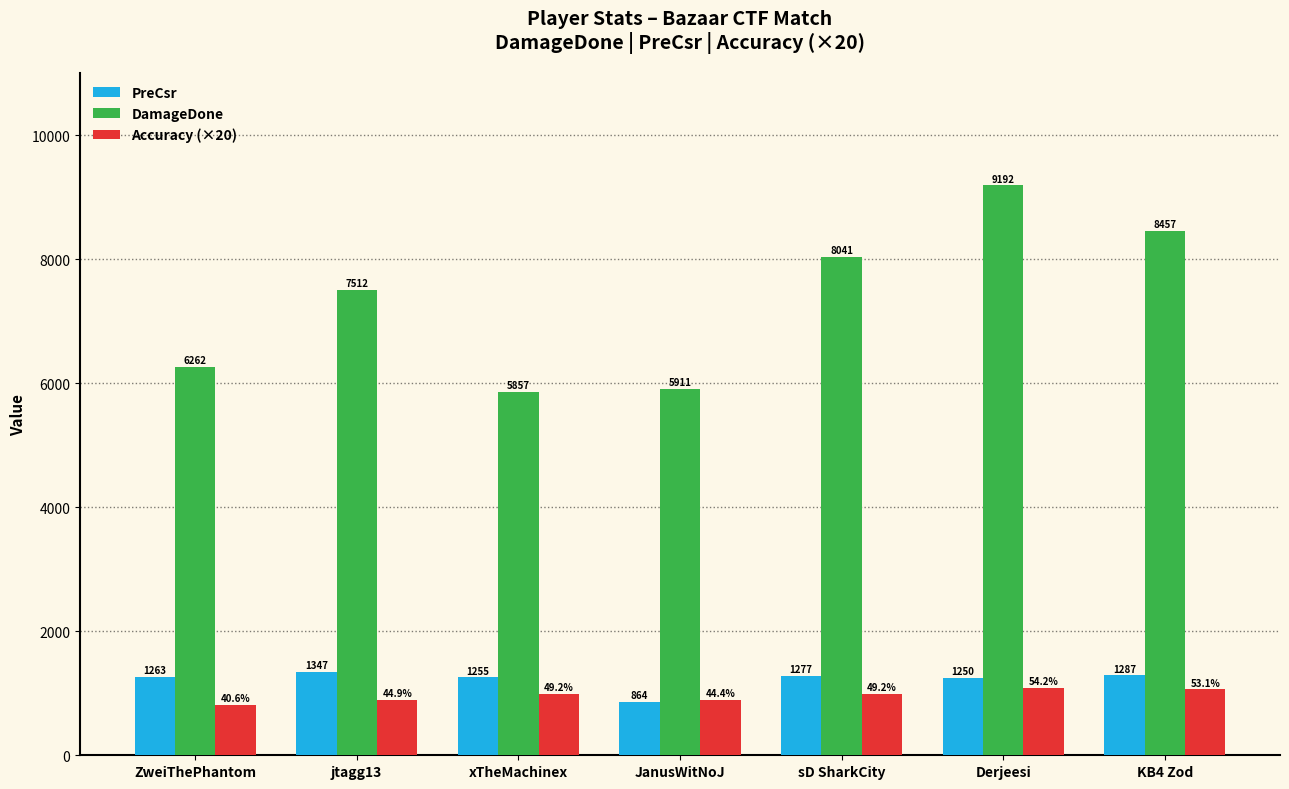

What is the value of the PreCsr bar at the 3rd from the left?

1255.0